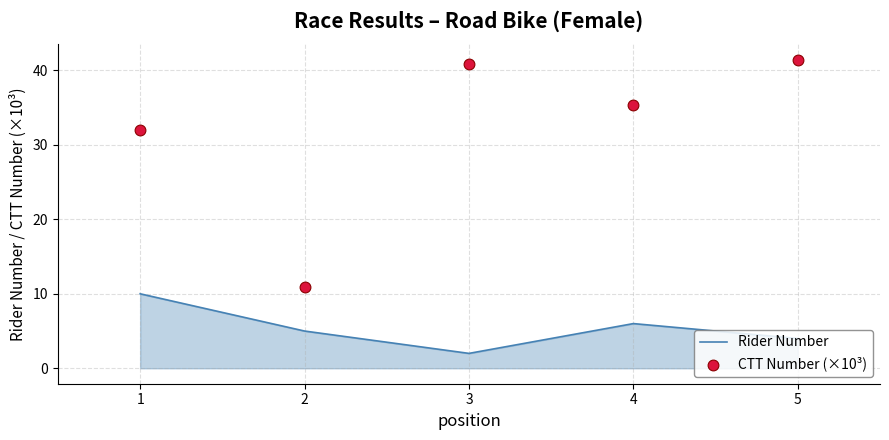

At how many categories does at least one series exceed 16?

4